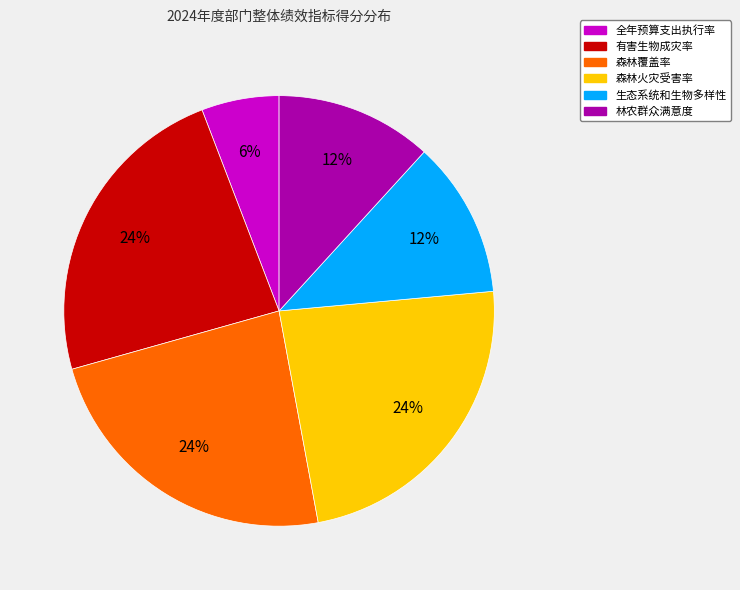

Is 生态系统和生物多样性 the majority of the pie?

No